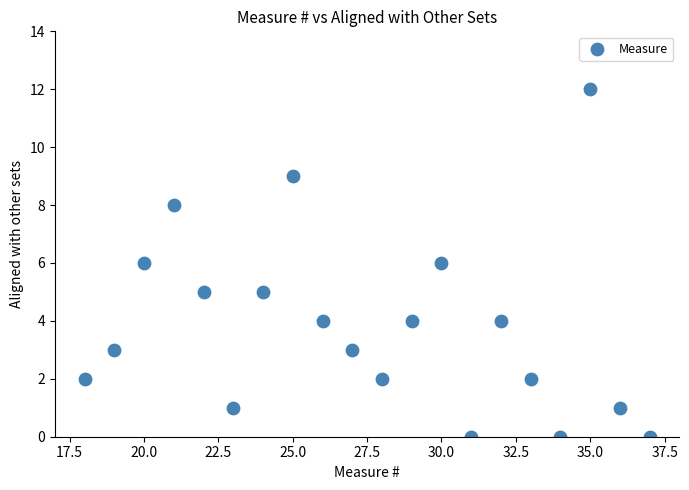

What is the range of X values (max minus min)?

19